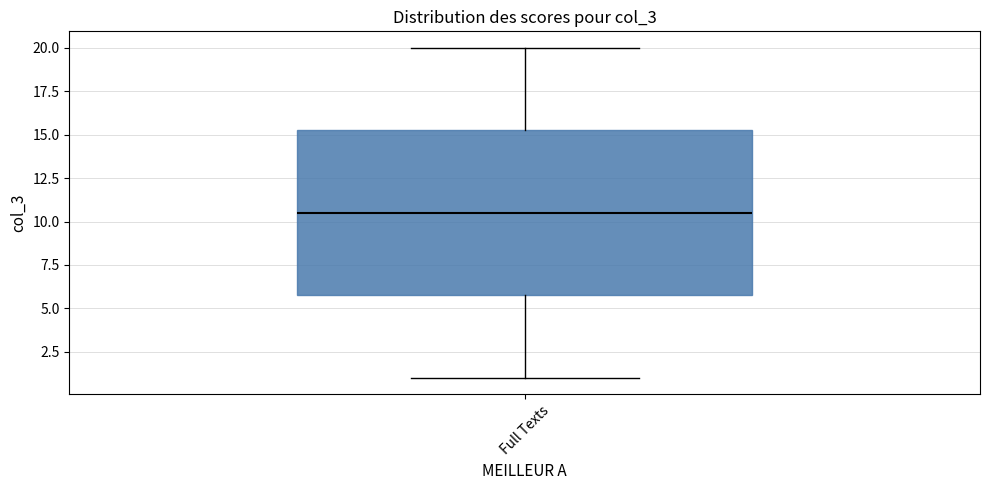

Transcribe this box plot: give where the median line is, the range the box spans, and where the two whiskers end, as read against the y-axis. The values are not printed on the chart, so give them approximately, as read against the axis.

median 10.5, box 6.0 to 15.5, whiskers 1.0 to 20.0